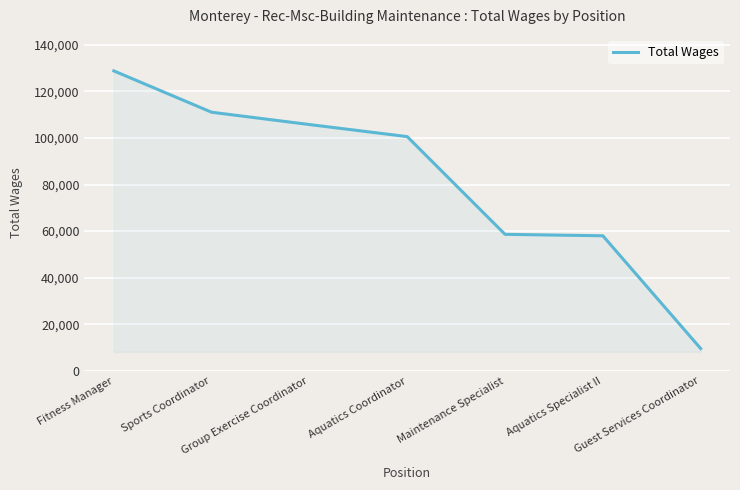

What is the difference between the second highest and second lowest values?

53064